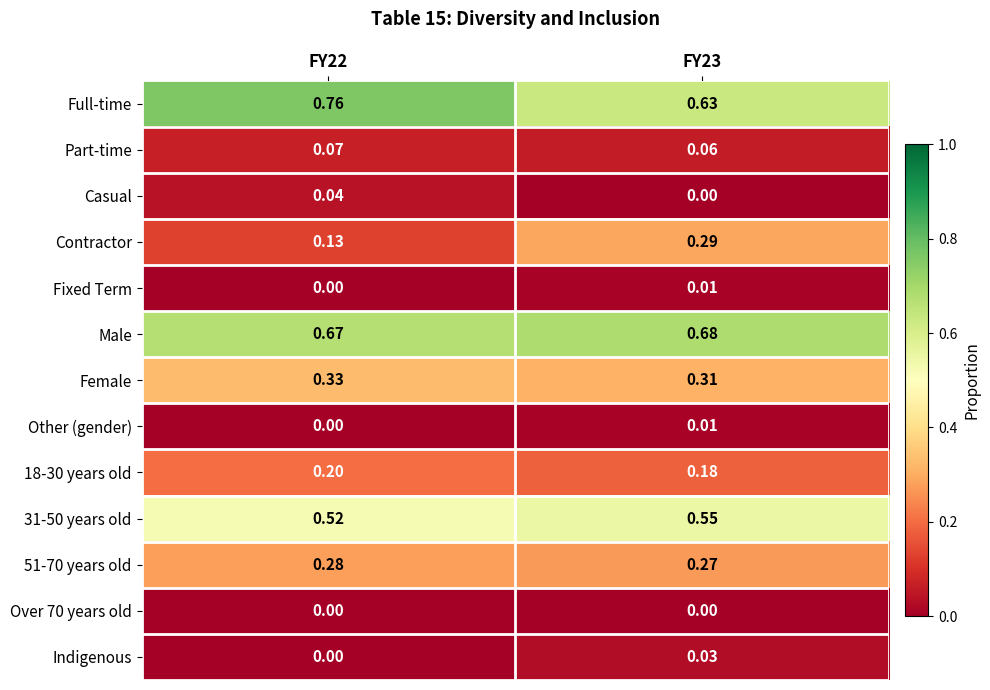

Is the value of Other (gender) at FY23 greater than the value of Full-time at FY23?

No